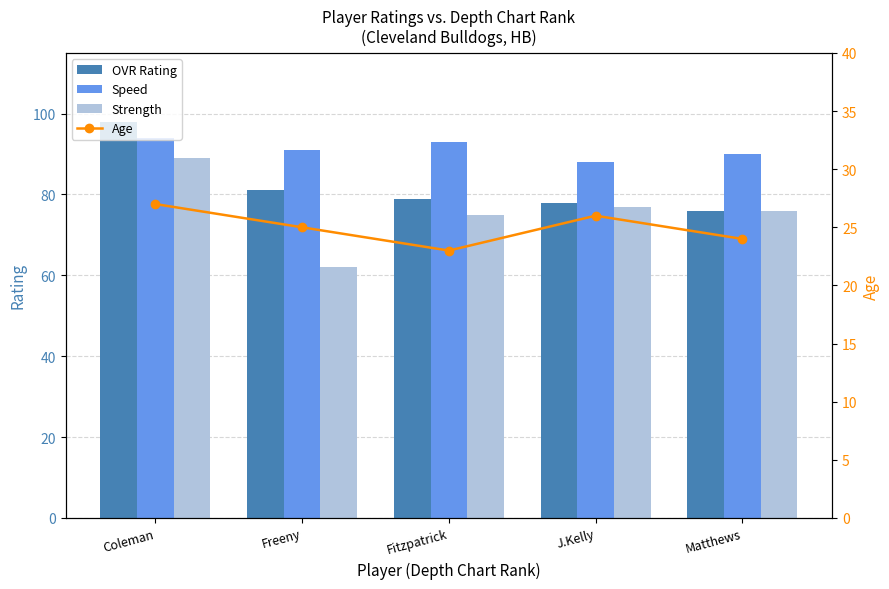

Reading left to right, transcribe all the data shown in this chart.

OVR Rating: Coleman=98	Freeny=81	Fitzpatrick=79	J.Kelly=78	Matthews=76
Speed: Coleman=94	Freeny=91	Fitzpatrick=93	J.Kelly=88	Matthews=90
Strength: Coleman=89	Freeny=62	Fitzpatrick=75	J.Kelly=77	Matthews=76
Age: Coleman=27	Freeny=25	Fitzpatrick=23	J.Kelly=26	Matthews=24